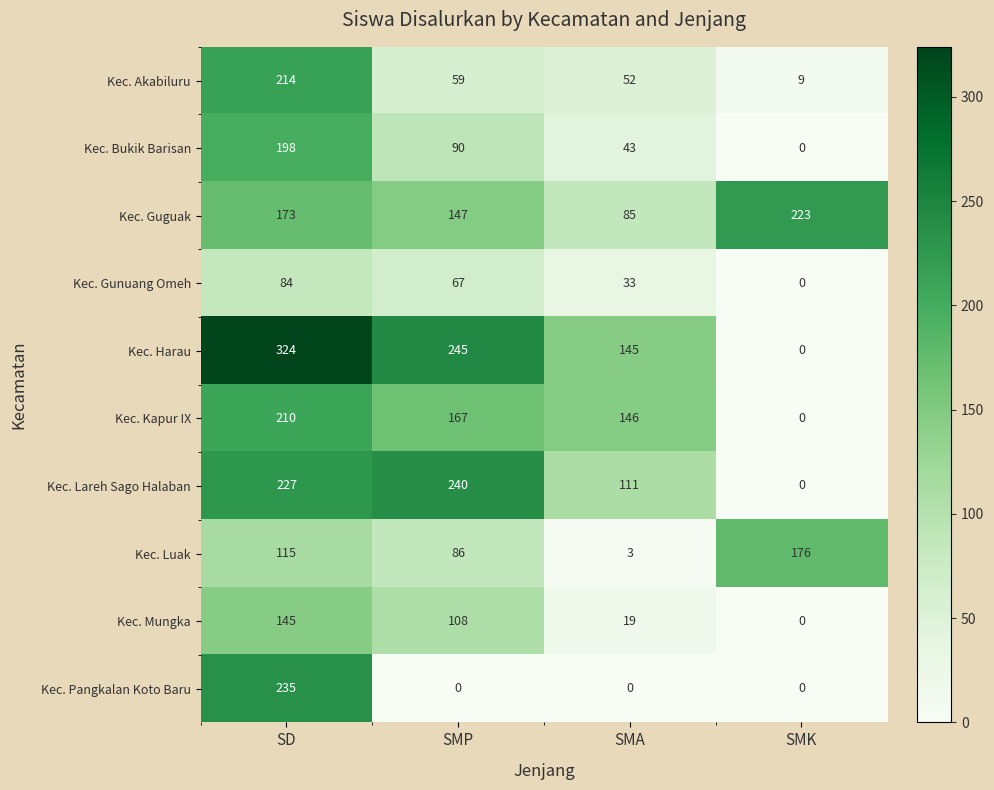

True or false: Kec. Harau has a value of 217 at SMA.

False